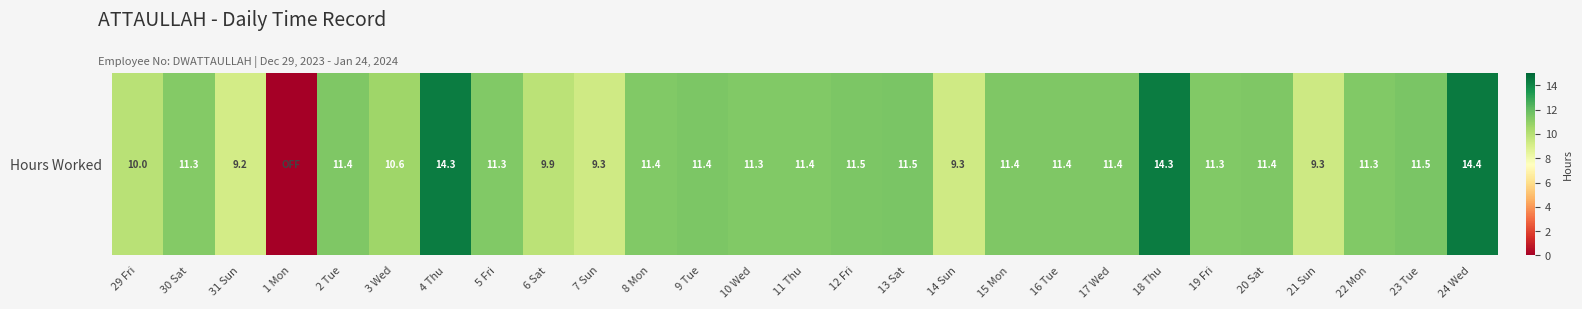

True or false: the data shows 11.3 at 19 Fri.

True